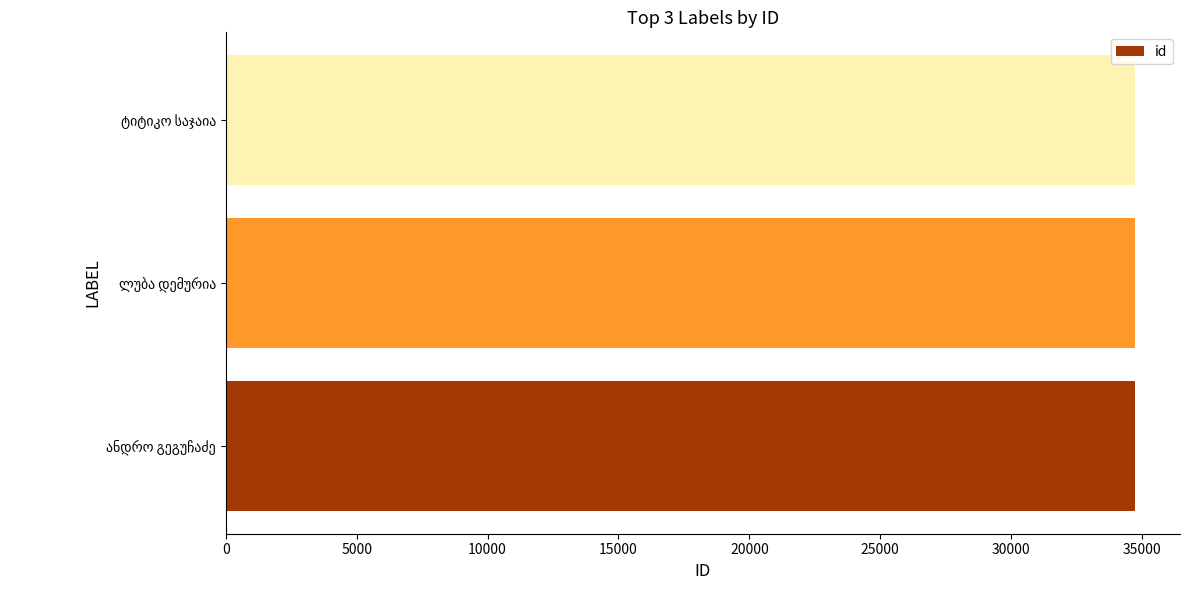

How many categories are shown in the chart?

3